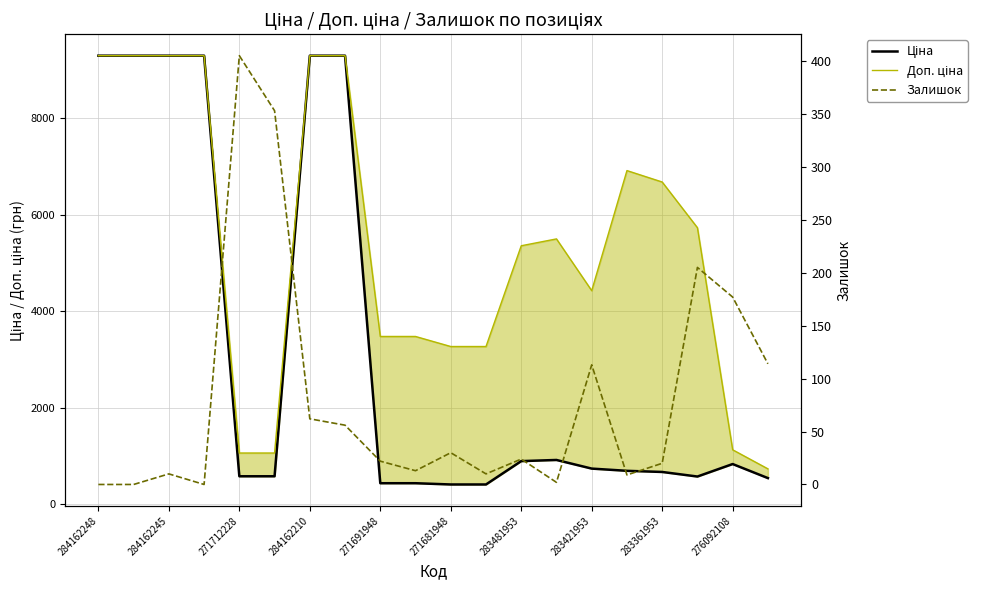

At which category does Доп. ціна reach its first local peak?

13